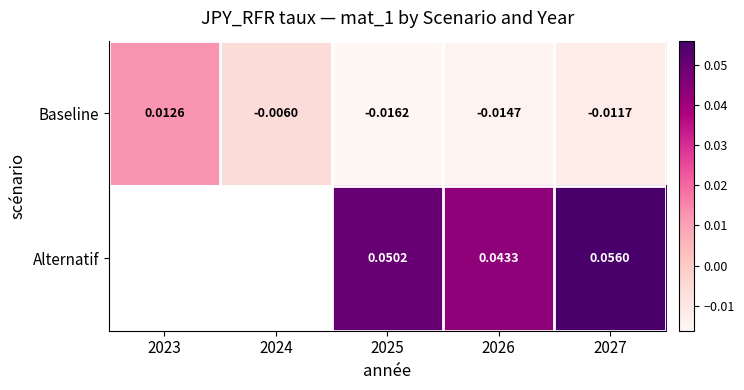

Which has a higher value, 2024 or 2026?

2024